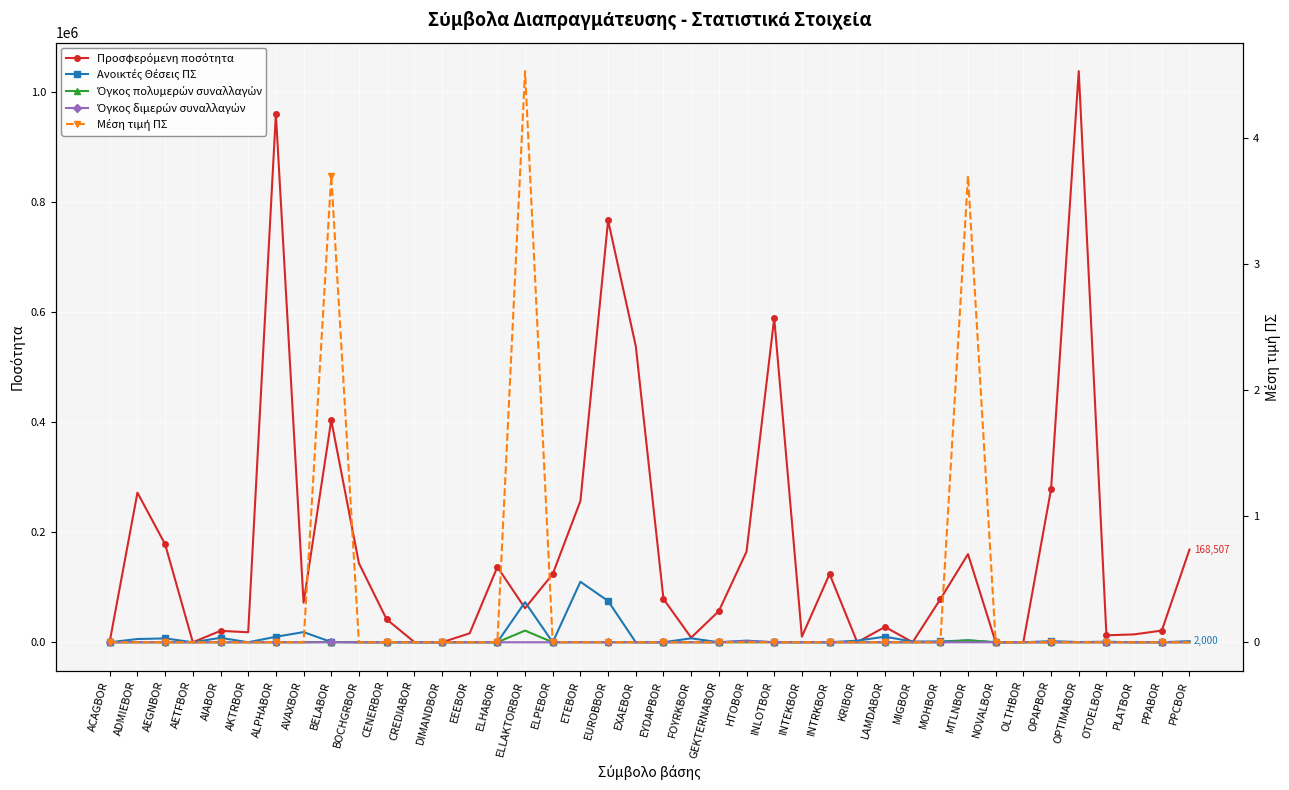

Which series has the widest spread of values?

Προσφερόμενη ποσότητα